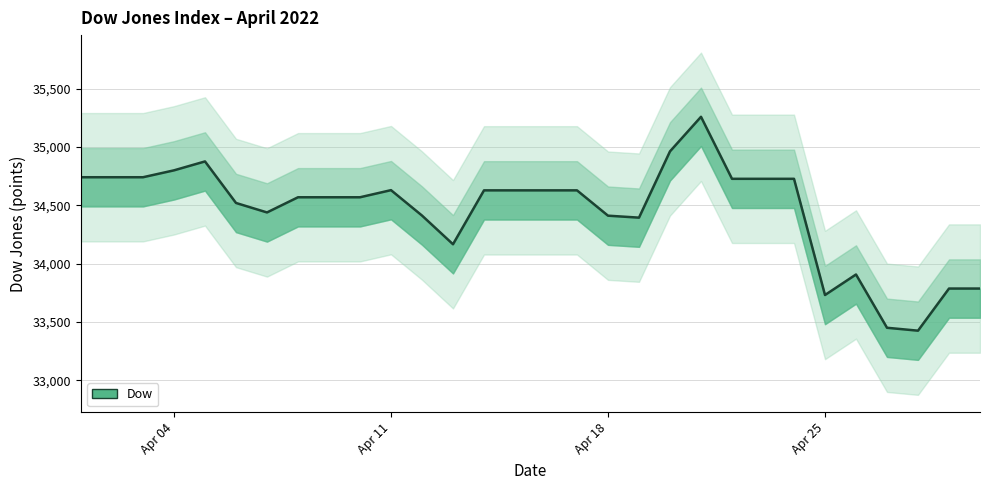

Rank the categories by value from highest to lowest.

2022-04-21, 2022-04-20, 2022-04-05, 2022-04-04, 2022-04-01, 2022-04-02, 2022-04-03, 2022-04-22, 2022-04-23, 2022-04-24, 2022-04-11, 2022-04-14, 2022-04-15, 2022-04-16, 2022-04-17, 2022-04-08, 2022-04-09, 2022-04-10, 2022-04-06, 2022-04-07, 2022-04-12, 2022-04-18, 2022-04-19, 2022-04-13, 2022-04-26, 2022-04-29, 2022-04-30, 2022-04-25, 2022-04-27, 2022-04-28